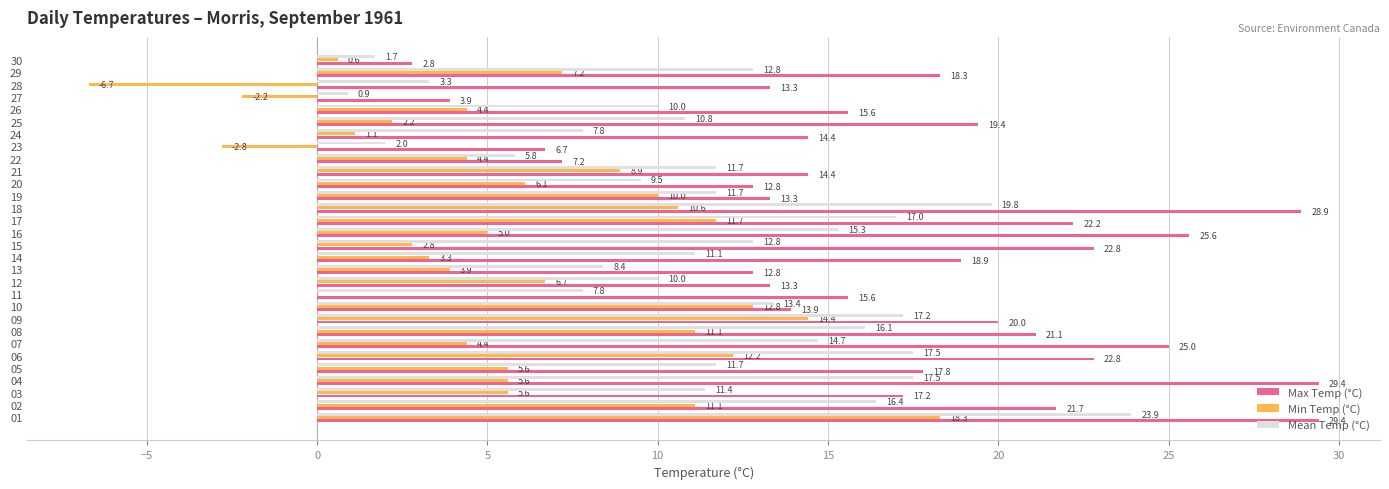

How many data points does each series have?

30